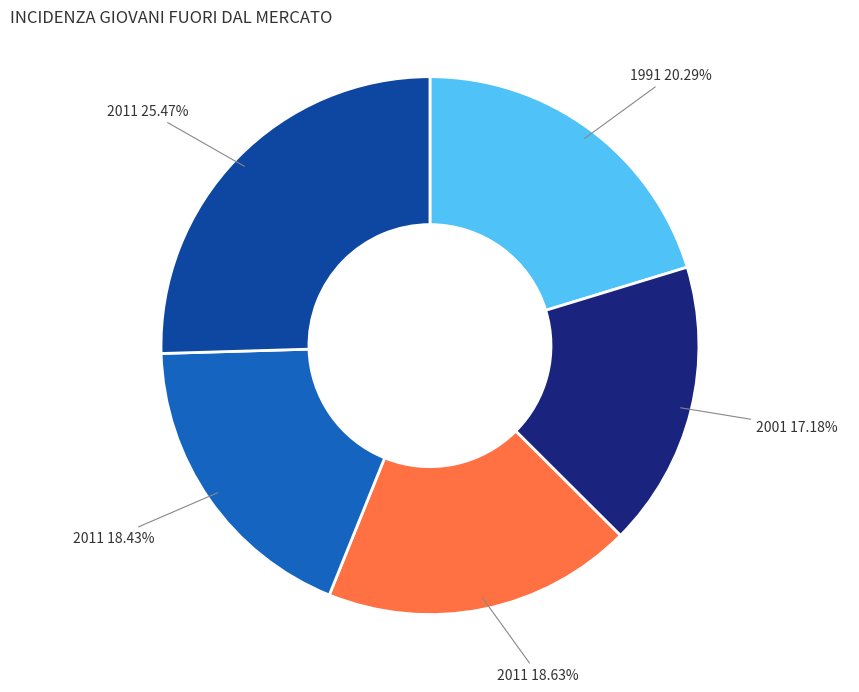

Is there any slice that represents more than half of the pie?

No